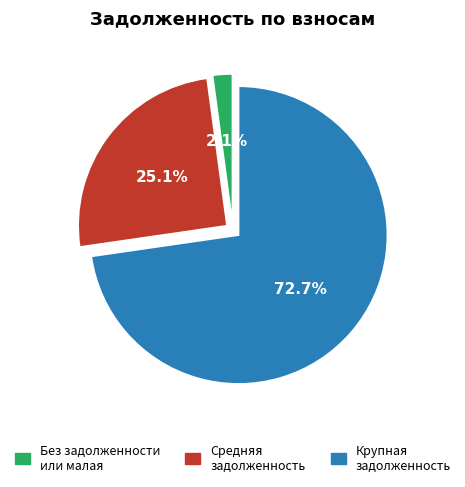

Which slice is the smallest?

Без задолженности или малая